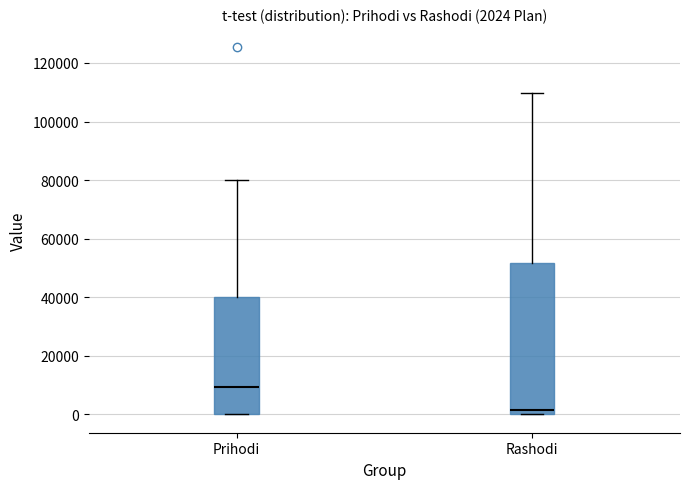

Comparing the boxes themselves (not the whiskers), which one is the tallest?

Rashodi